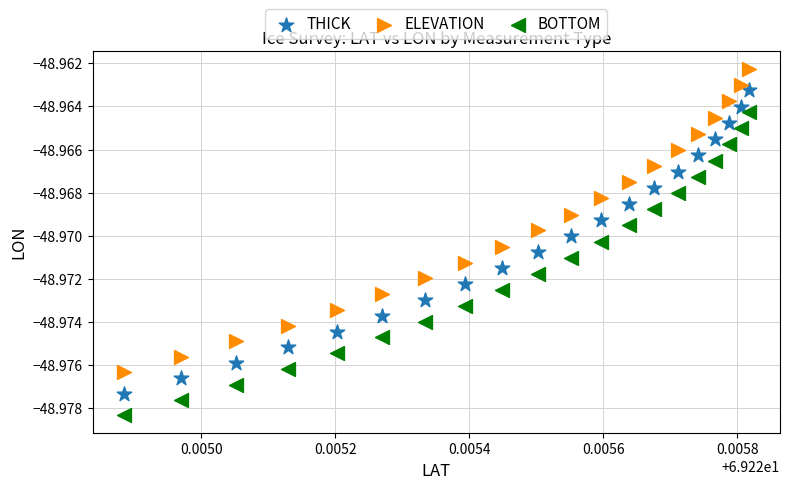

Which series contains the highest Y value?

ELEVATION